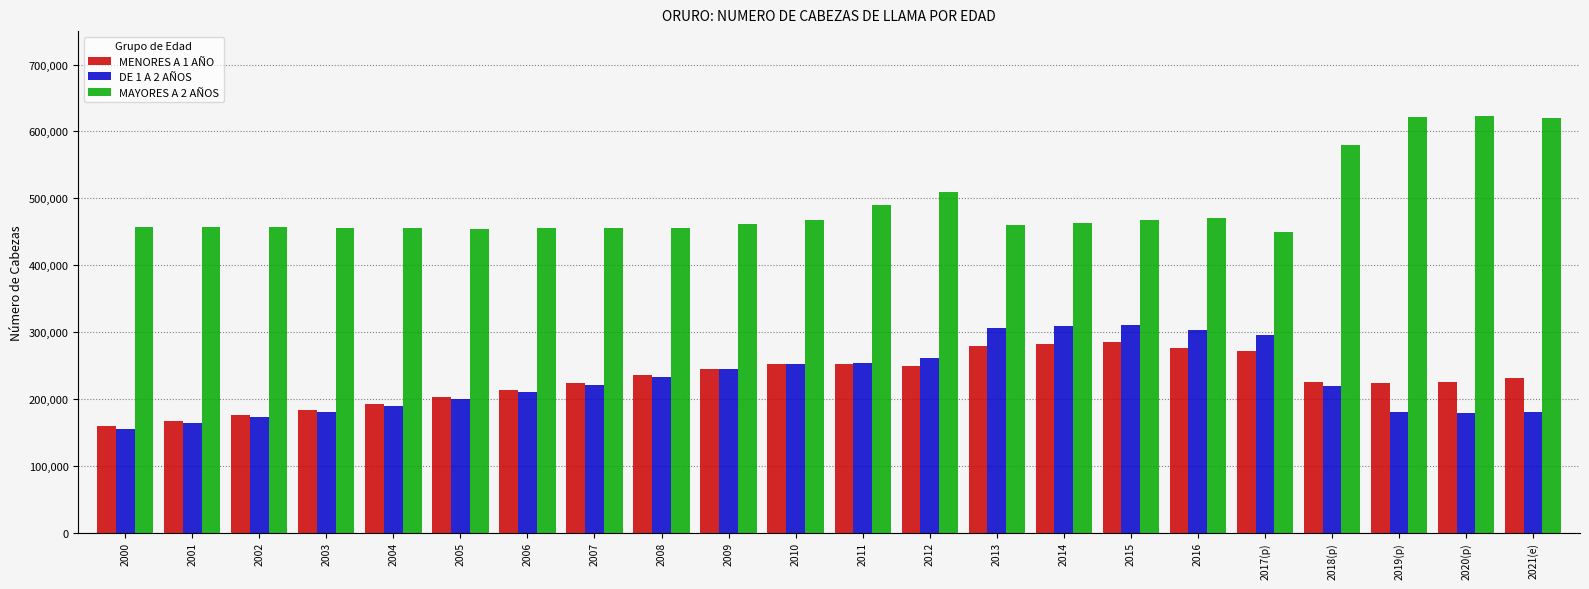

Which series has the widest spread of values?

MAYORES A 2 AÑOS